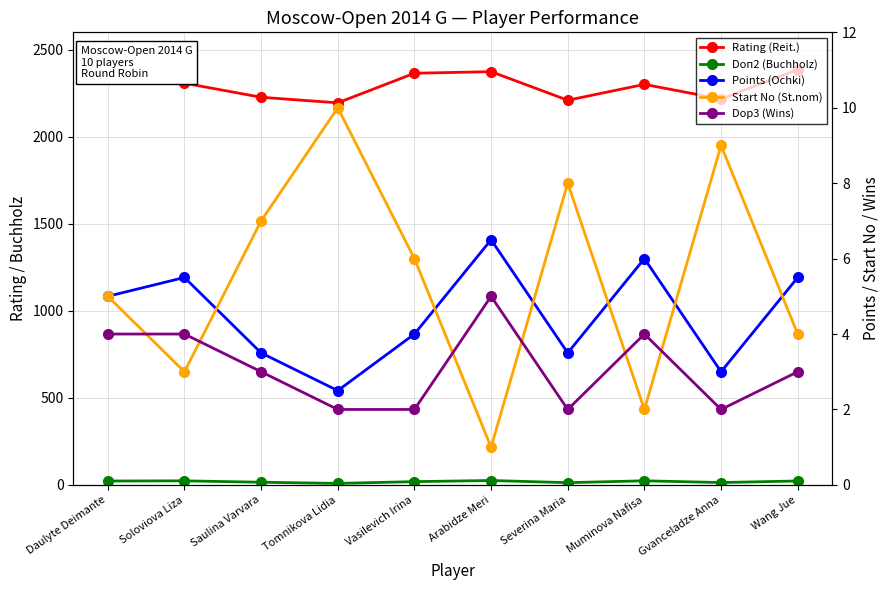

Between Muminova Nafisa and Wang Jue, which is larger?

Wang Jue